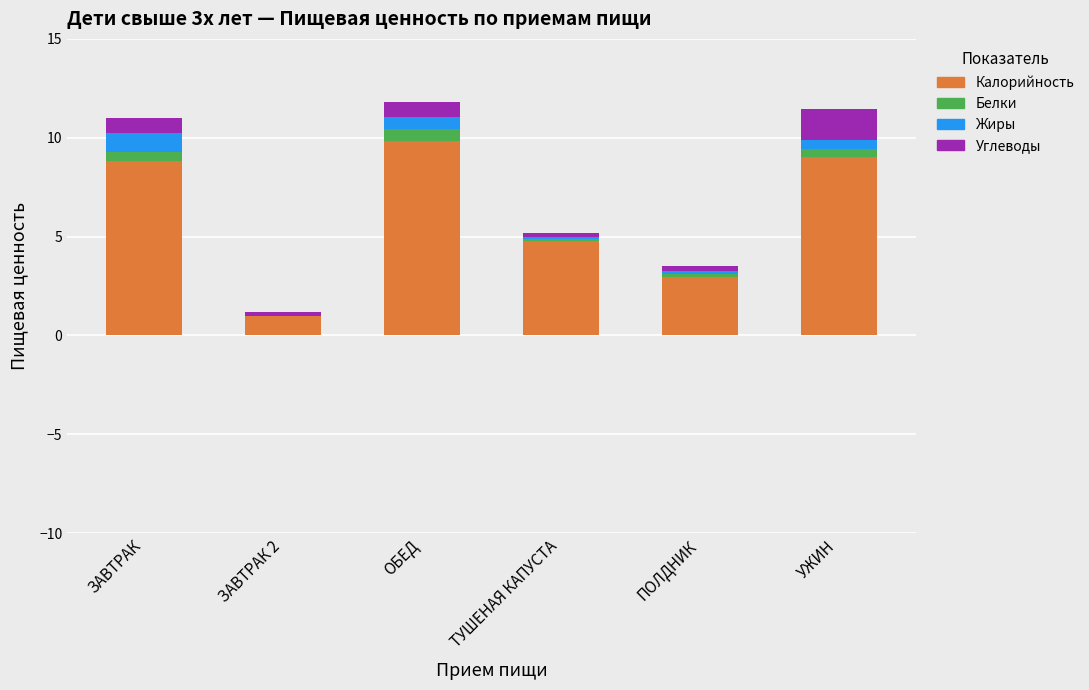

What is the highest value of the Калорийность series?

9.8